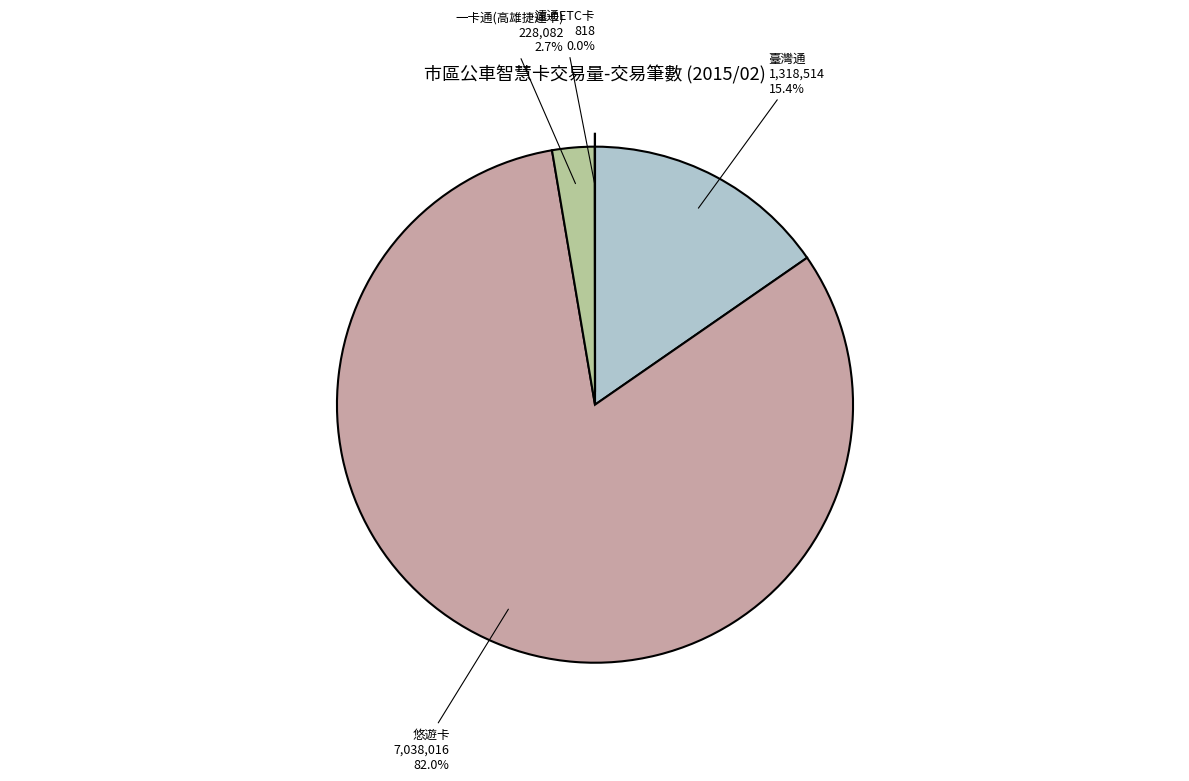

The 臺灣通 slice represents 1% of the pie. True or false?

False